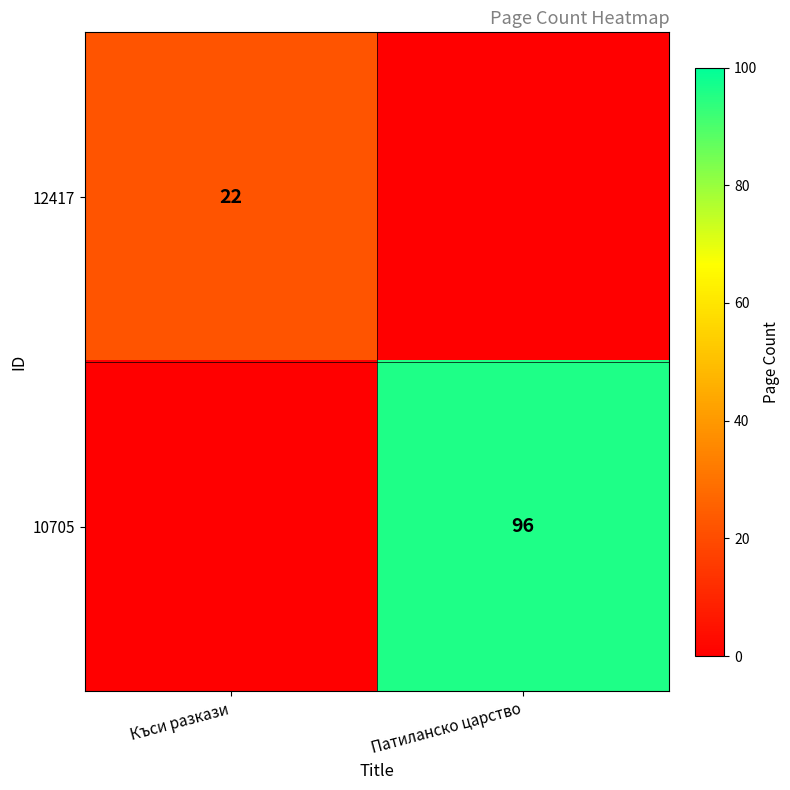

The 12417 series shows 30 at Къси разкази. True or false?

False